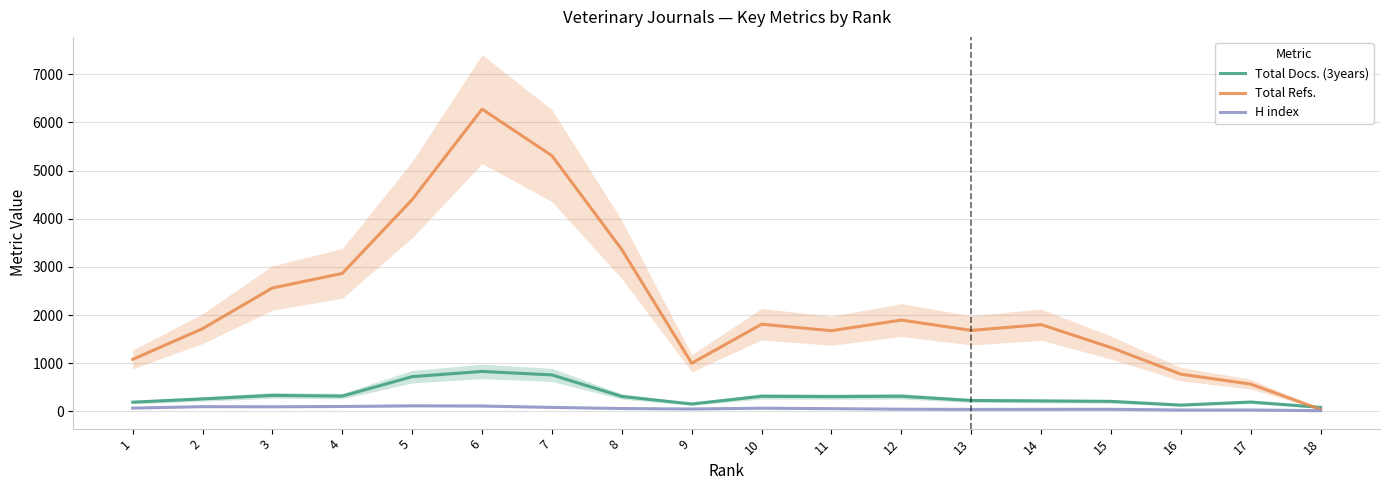

What is the sum of all Total Refs. values?

40152.0